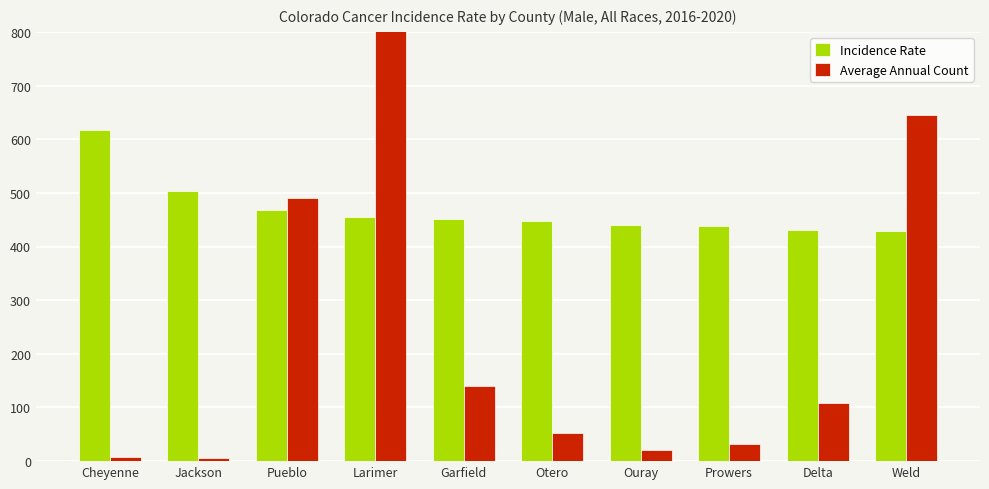

How many data points in Incidence Rate are above 451?

5